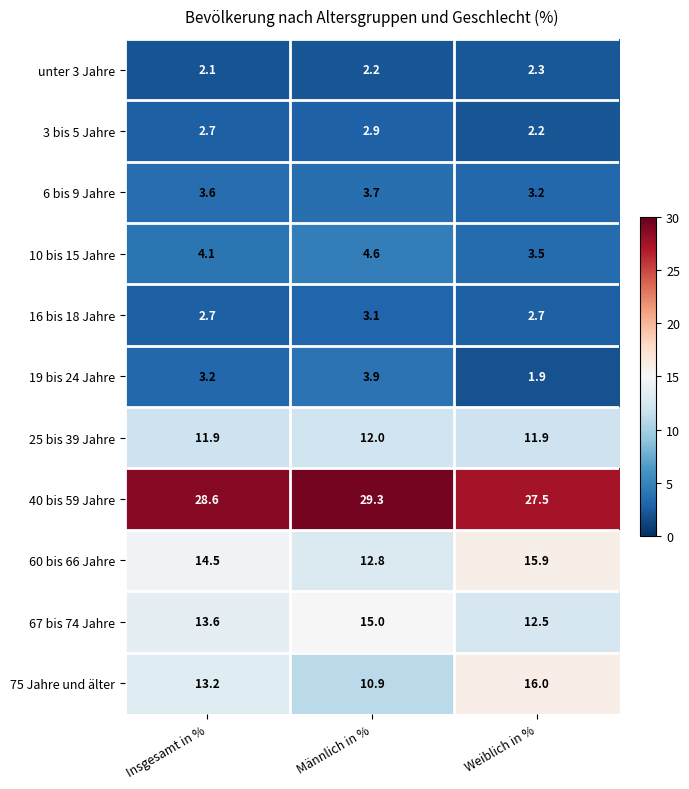

What value does the 3 bis 5 Jahre series have at Weiblich in %?

2.2